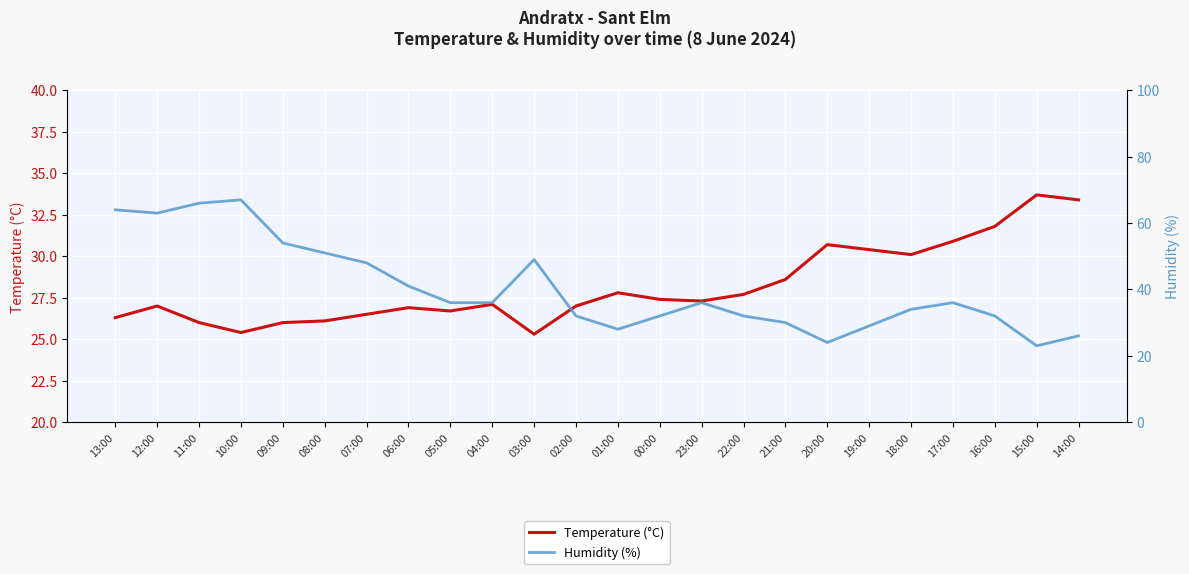

What is the value of the Humidity (%) point at the 17th from the left?

30.0